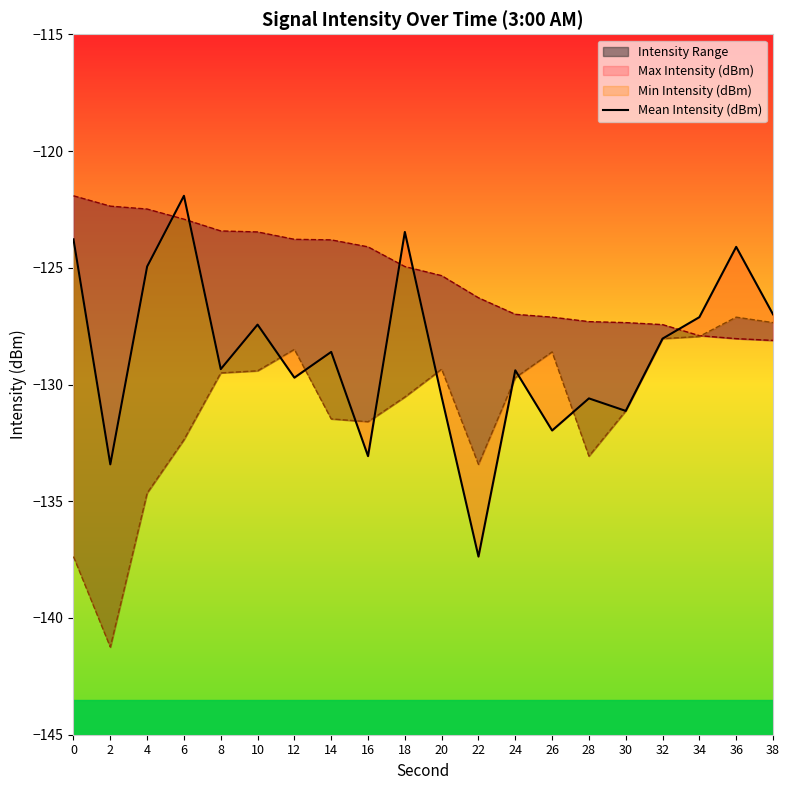

What is the value of the 2nd point from the left?

-133.4